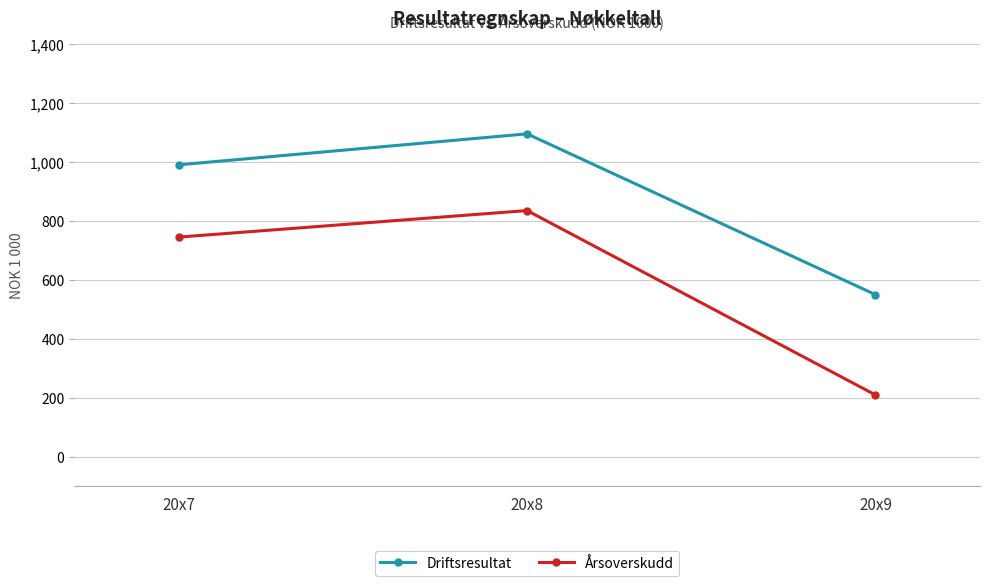

True or false: Driftsresultat has a value of 442 at 20x8.

False